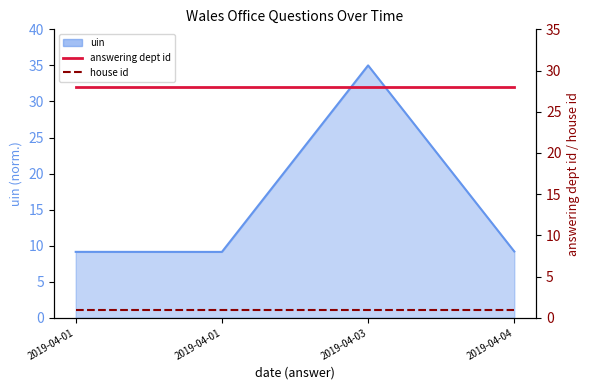

Which series has the largest total across all categories?

answering dept id